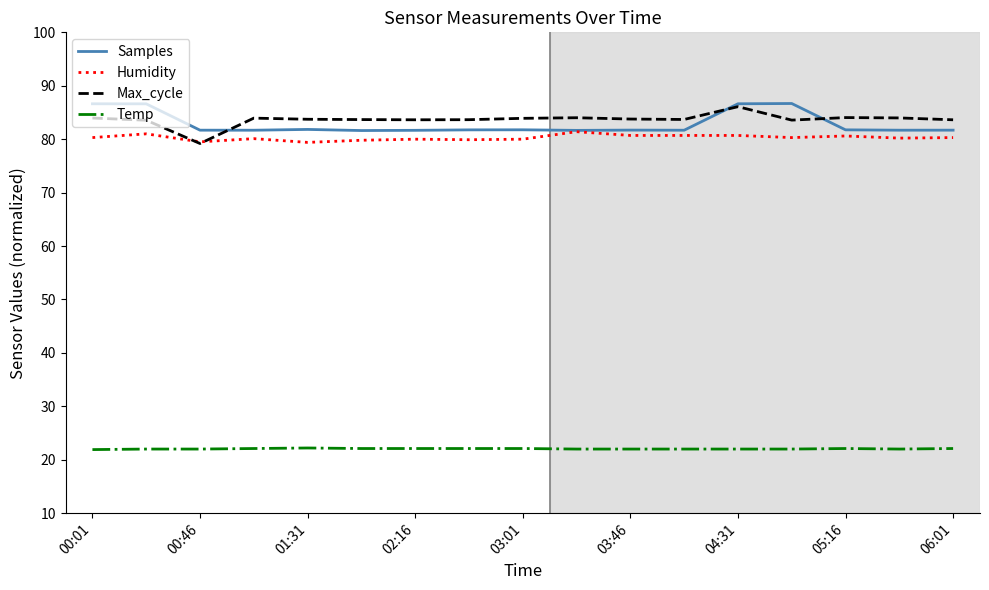

True or false: Temp and Humidity intersect in this chart.

False